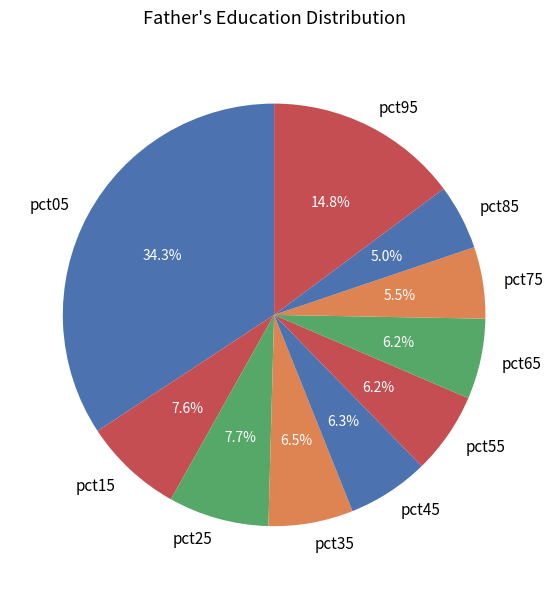

What percentage is the pct25 slice, to the nearest percent?

8%